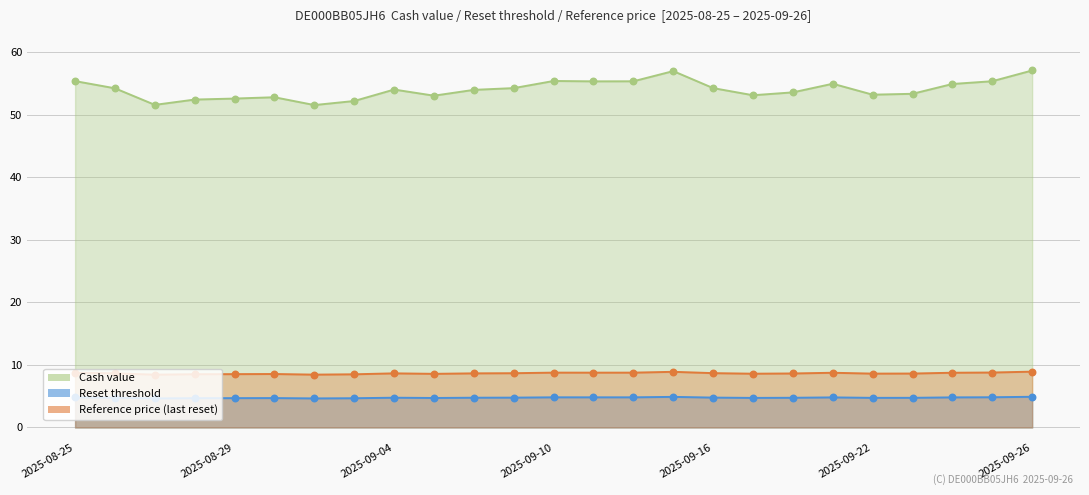

What is the total value across all series at 2025-09-23?

66.7